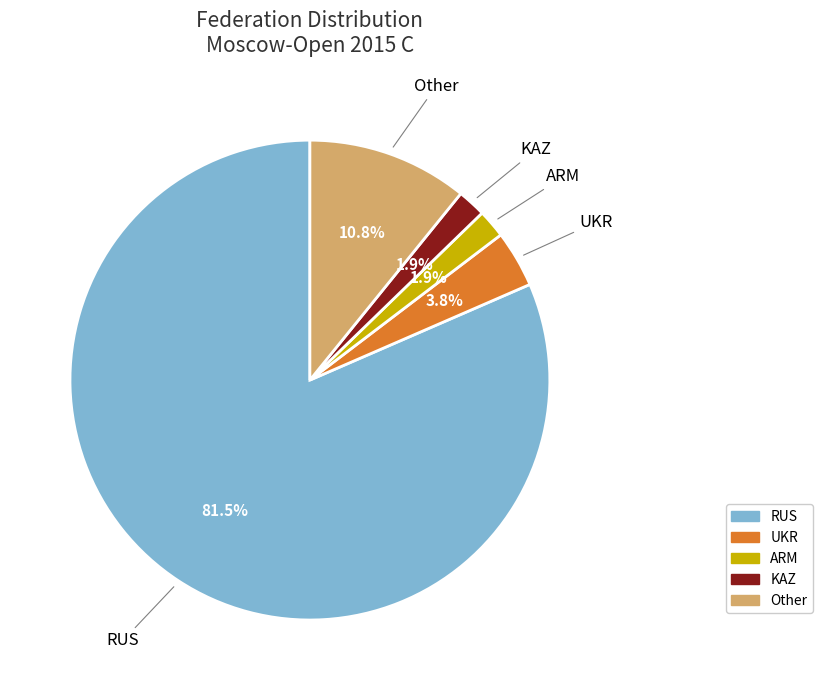

Does RUS represent more than half of the total?

Yes